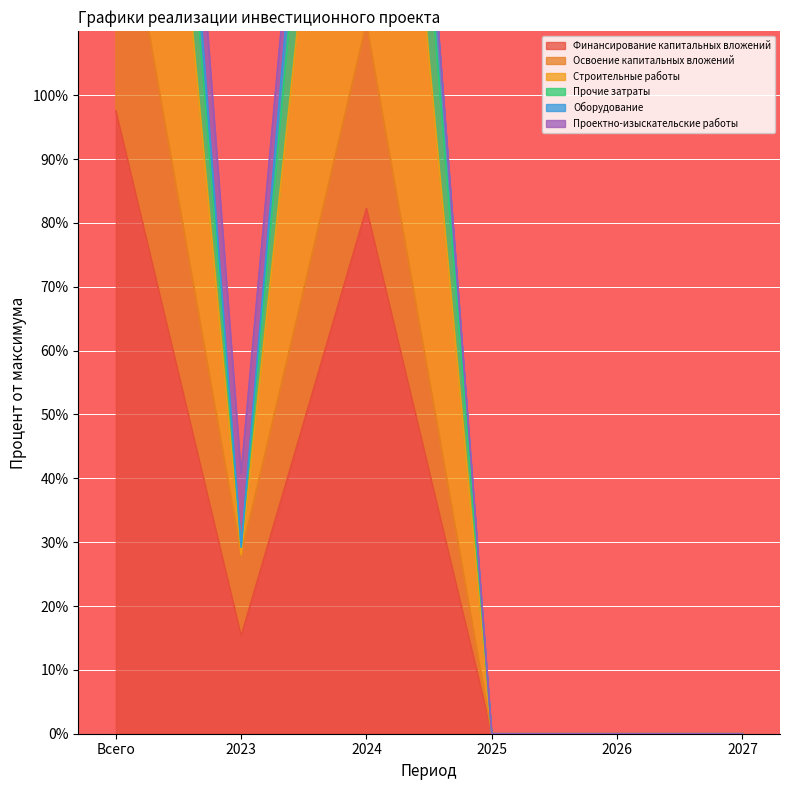

Is it true that Освоение капитальных вложений equals -82.8 at 2027?

False